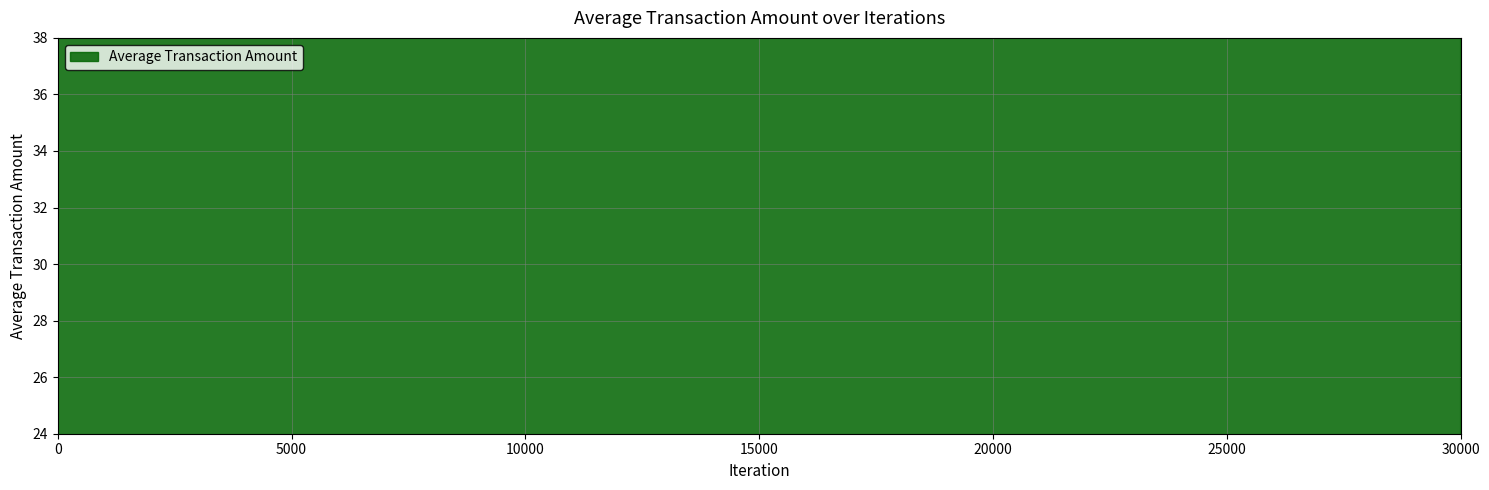

Reading left to right, transcribe all the data shown in this chart.

0=46.3	1=45.5	2=45.9	3=46.0	4=45.2	5=45.1	6=46.0	7=46.3	8=46.2	9=45.9	10=46.1	11=46.2	12=46.6	13=46.0	14=46.2	15=46.6	16=46.4	17=45.8	18=45.5	19=45.6	20=45.5	21=44.6	22=44.2	23=44.9	24=45.1	25=44.8	26=45.4	27=44.9	28=44.0	29=43.6	30=43.6	31=44.2	32=43.9	33=44.9	34=44.7	35=44.5	36=45.1	37=45.1	38=43.4	39=43.0